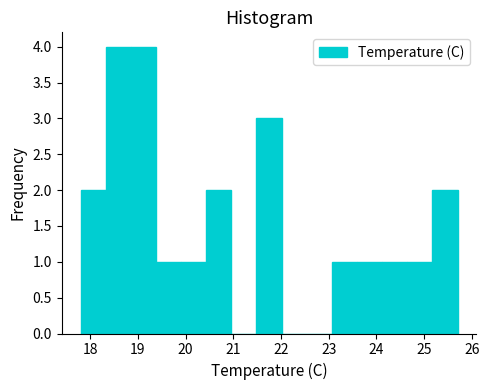

Reading left to right, transcribe this chart: for each bar, give the range it covers on the x-axis and its height. Neither the bar edges nor the heights are printed on the chart, so give them approximately, as read against the axes.

17.8 to 18.3: 2
18.3 to 18.9: 4
18.9 to 19.4: 4
19.4 to 19.9: 1
19.9 to 20.4: 1
20.4 to 21.0: 2
21.0 to 21.5: 0
21.5 to 22.0: 3
22.0 to 22.5: 0
22.5 to 23.1: 0
23.1 to 23.6: 1
23.6 to 24.1: 1
24.1 to 24.6: 1
24.6 to 25.2: 1
25.2 to 25.7: 2